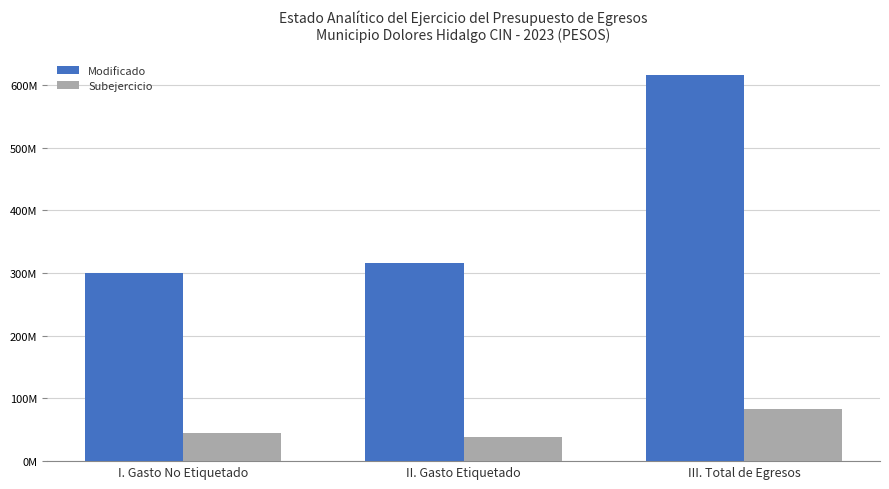

What value does the Subejercicio series have at II. Gasto Etiquetado?

38732539.3